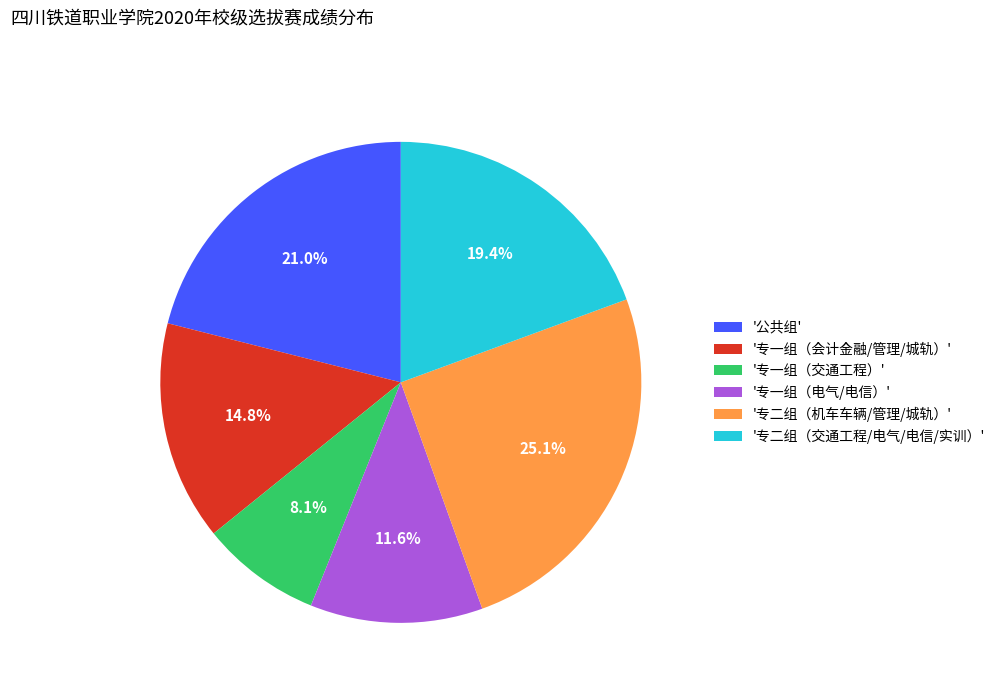

What is the total percentage of '专一组（会计金融/管理/城轨）' and '专一组（交通工程）'?

22.9%